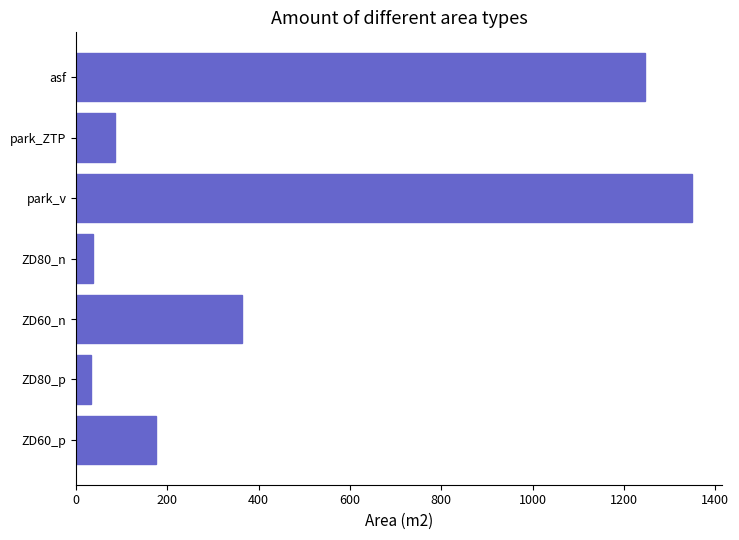

What is the difference between the maximum and second lowest values?

1312